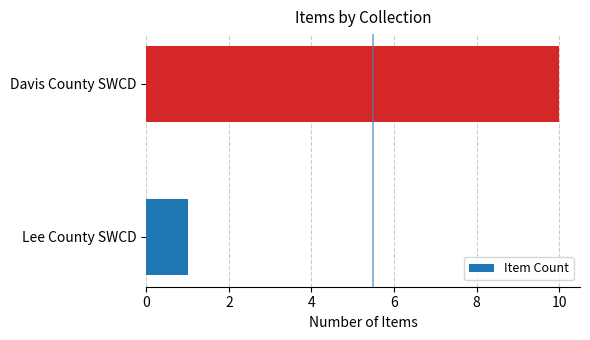

The chart shows a value of 10 at Davis County SWCD. True or false?

True